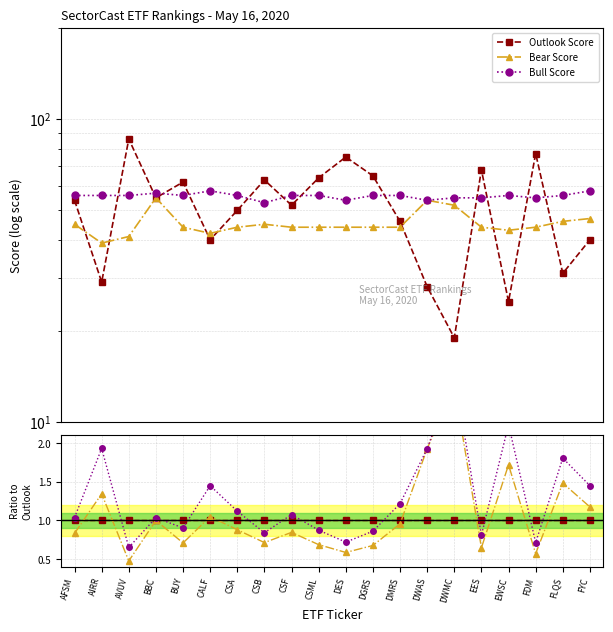

How many lines are shown in the chart?

3